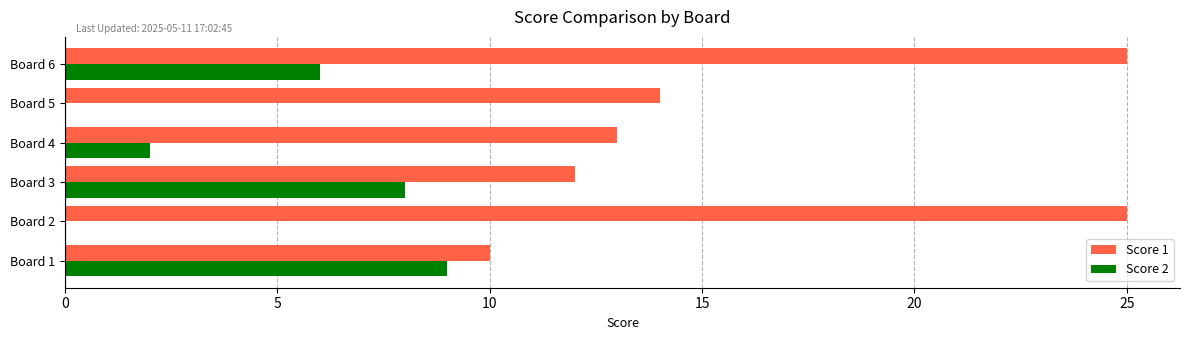

Which series has the largest range (max minus min)?

Score 1